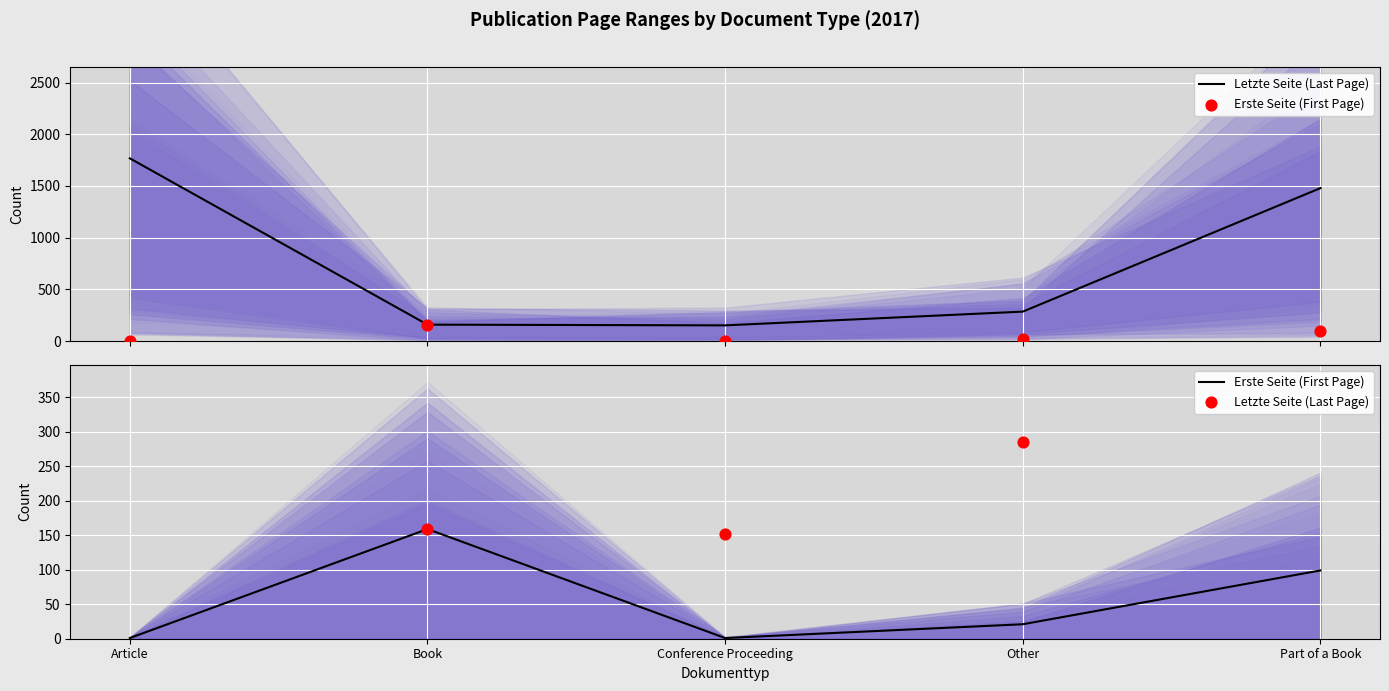

Which series contains the highest Y value?

Letzte Seite (Last Page)